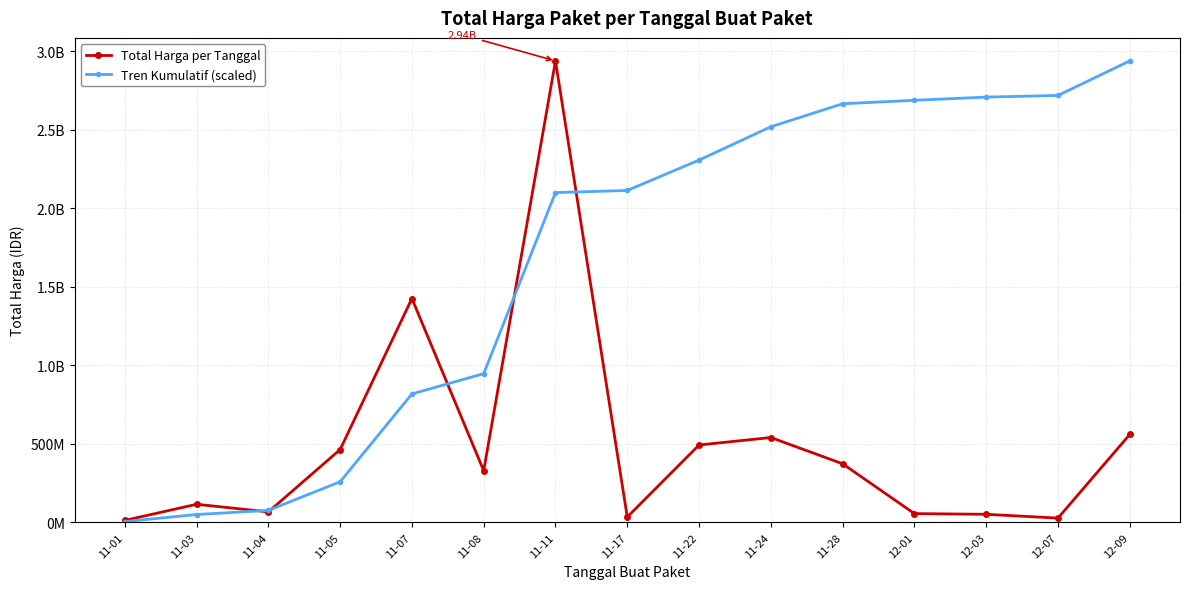

Where is the first local minimum for Total Harga per Tanggal?

11-04